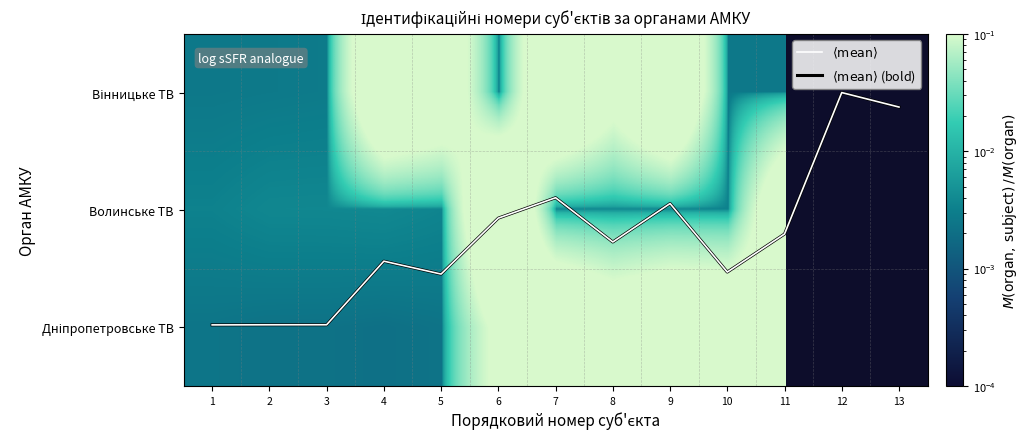

Which series changed the most between 2 and 9?

$\langle \mathrm{mean} \rangle$